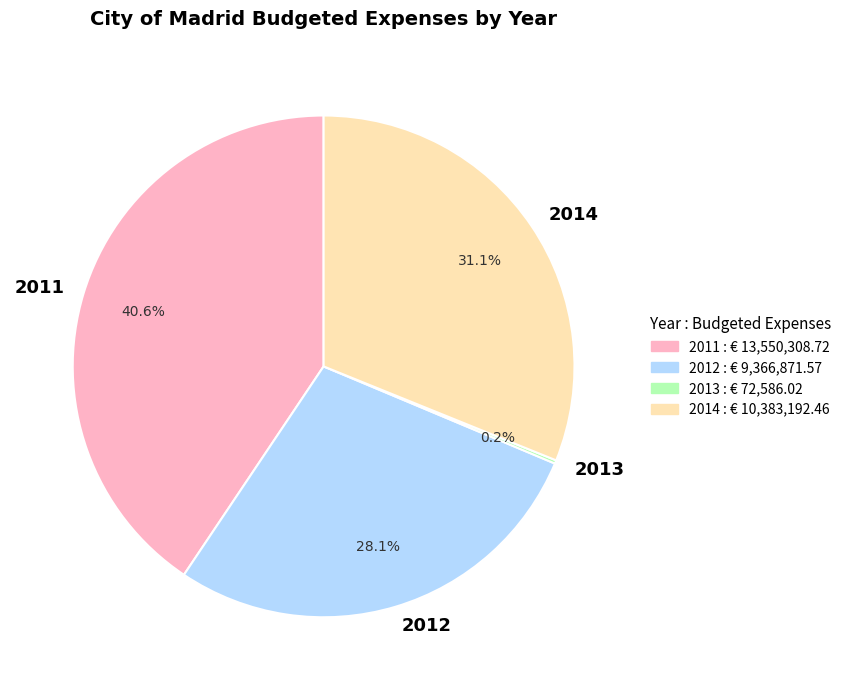

How much of the chart is everything except 2012?

71.9%